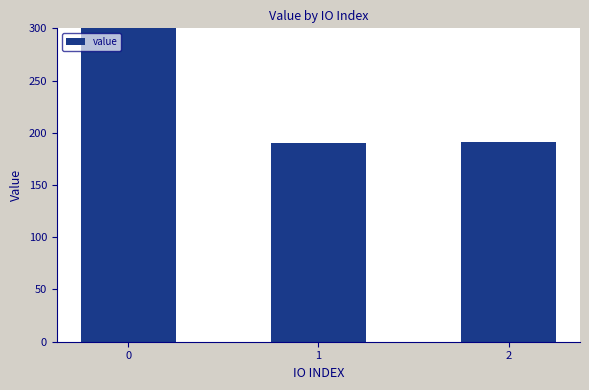

List the labels in order of value, smallest first.

1, 2, 0